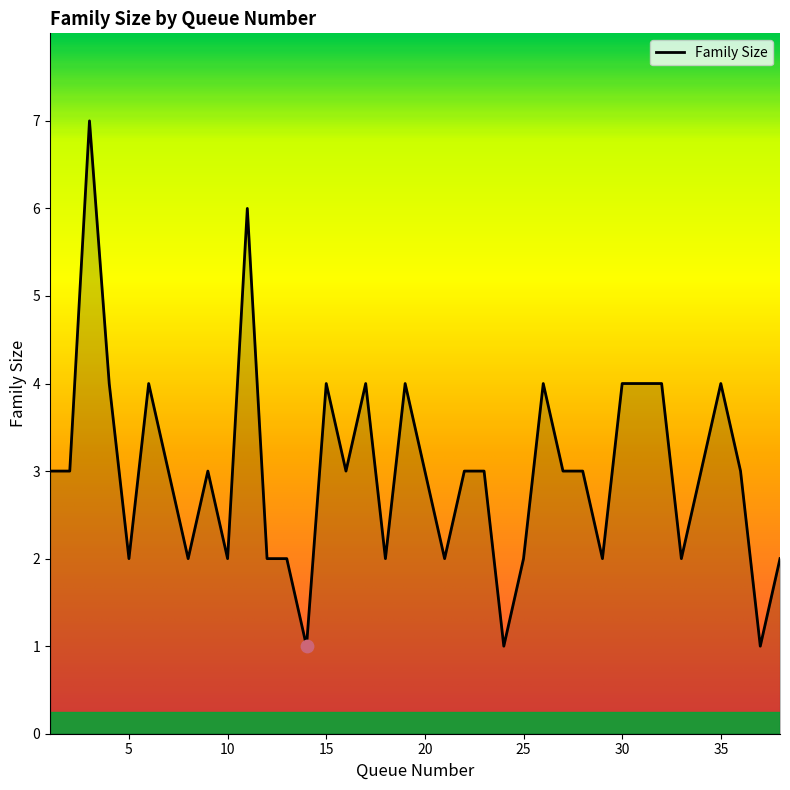

What is the difference between the maximum and minimum values?

6